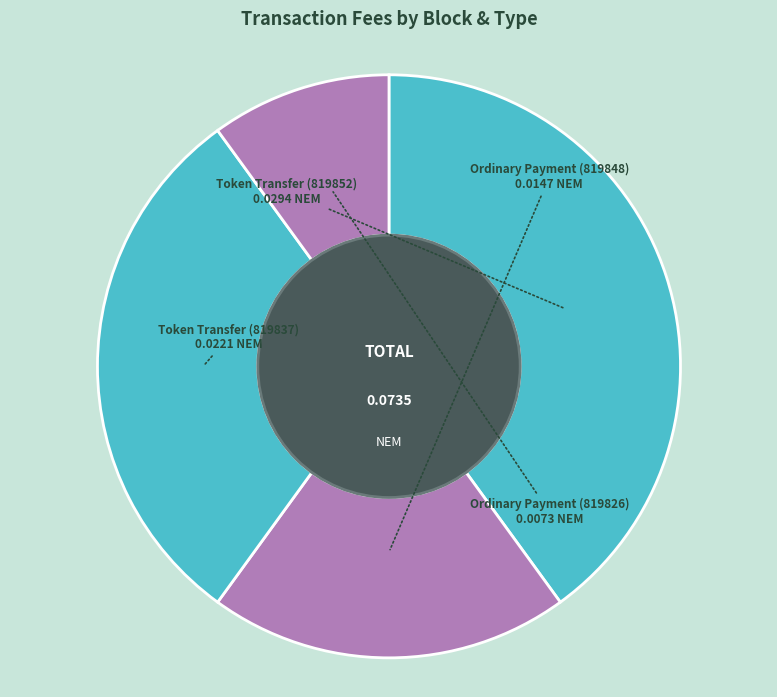

Does any single category account for the majority?

No